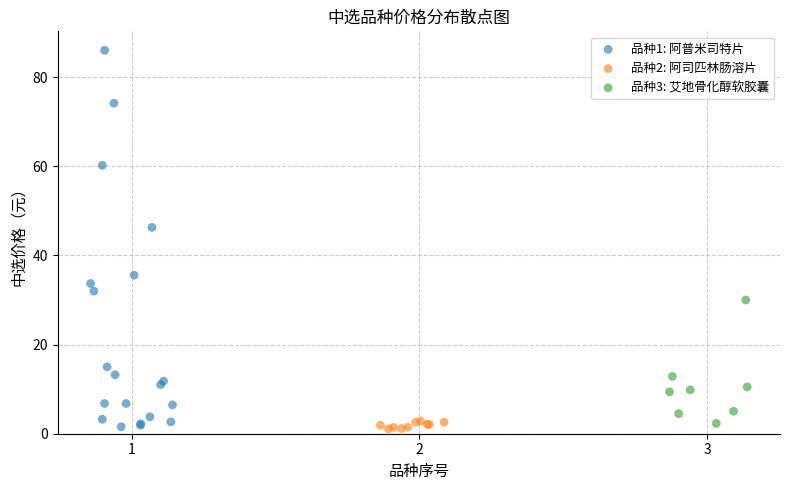

Which series has the largest Y range (max minus min)?

品种1: 阿普米司特片